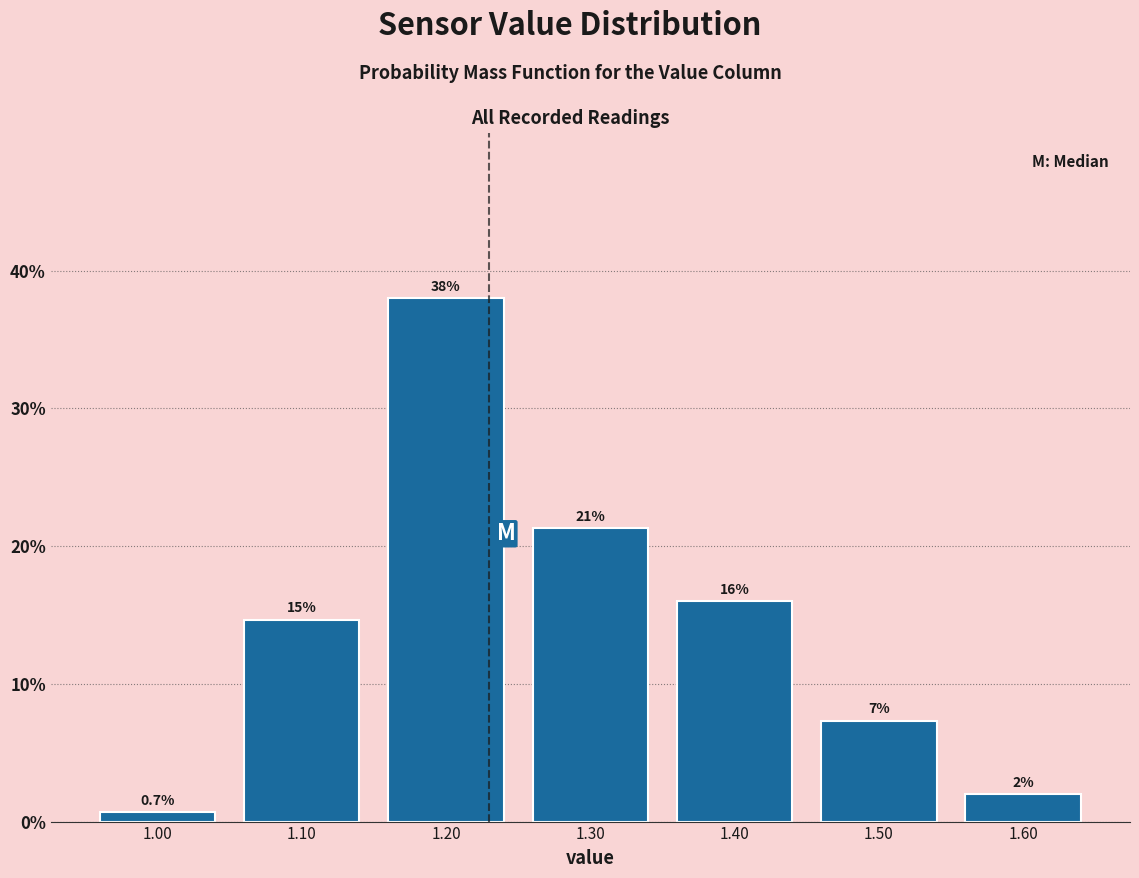

Over which range of the x-axis is the bar tallest?

1.15 to 1.25